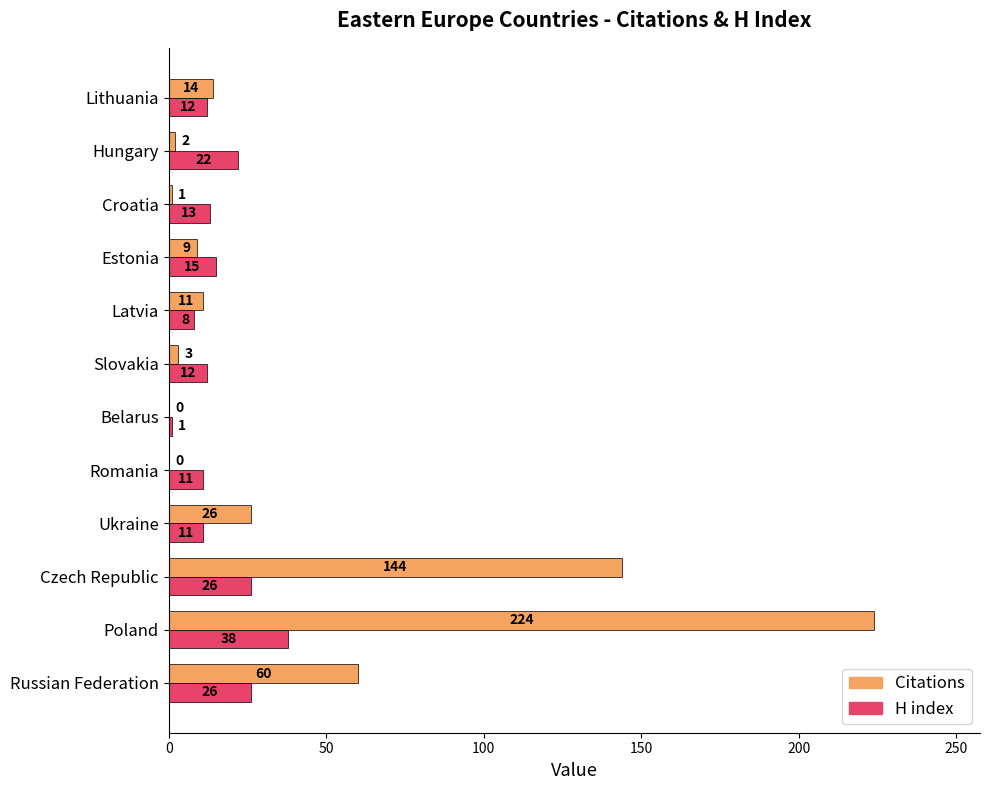

What is the maximum value for Citations?

224